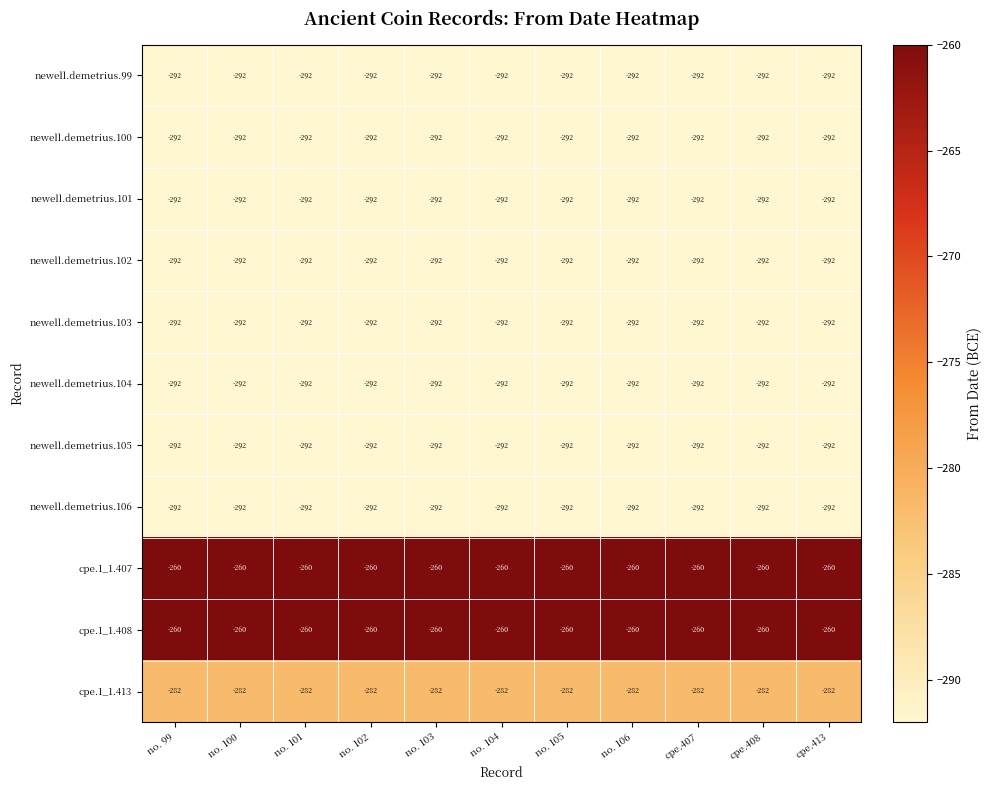

What is the maximum value shown in the chart?

-260